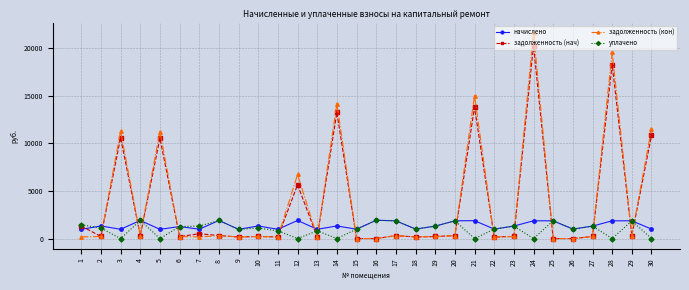

What value does the уплачено series have at 9?

971.5